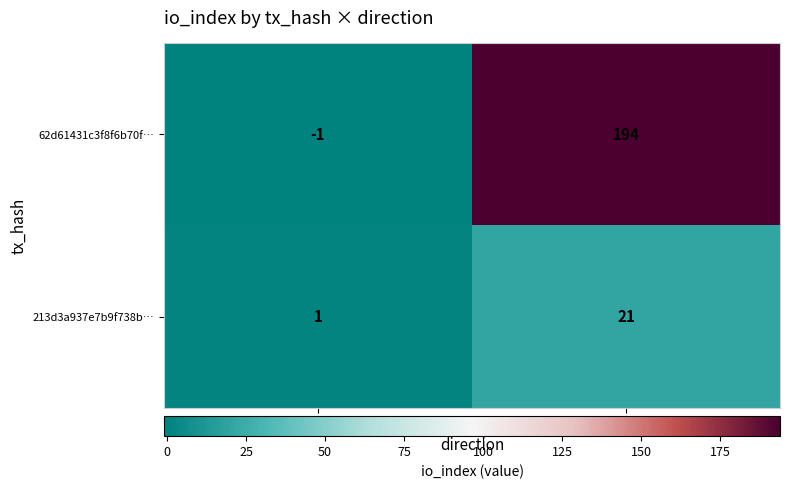

The 213d3a937e7b9f738b… series shows 21 at 1. True or false?

True